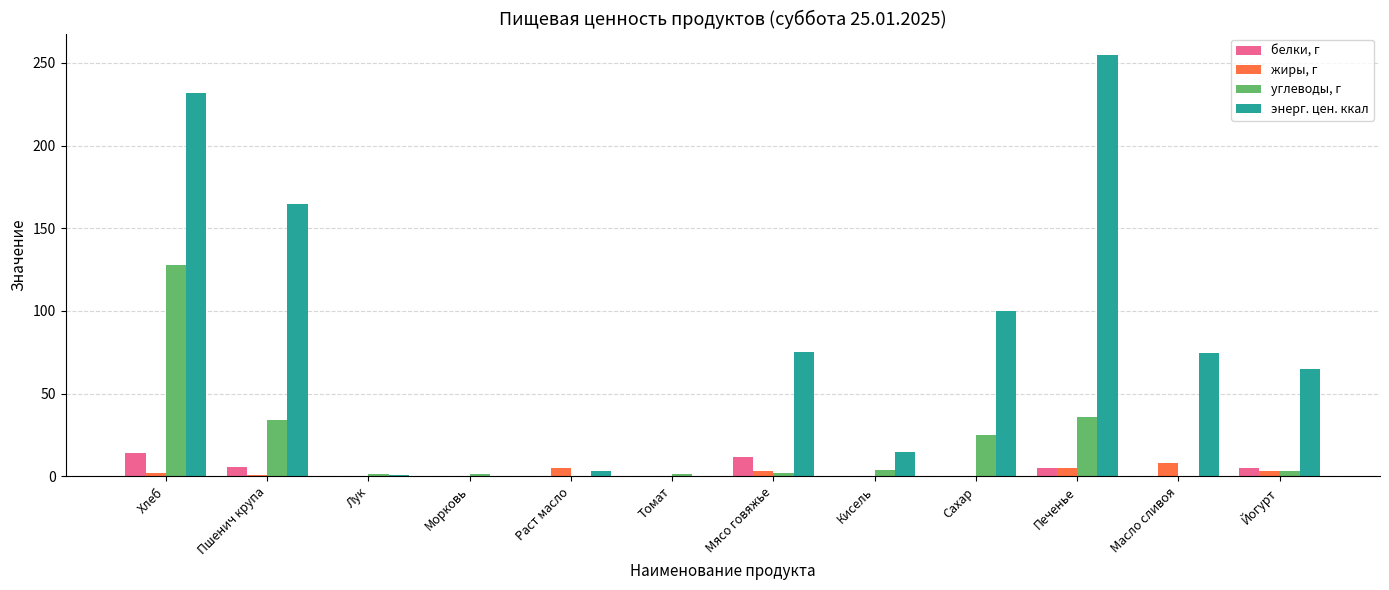

What is the sum of all энерг. цен. ккал values?

985.0